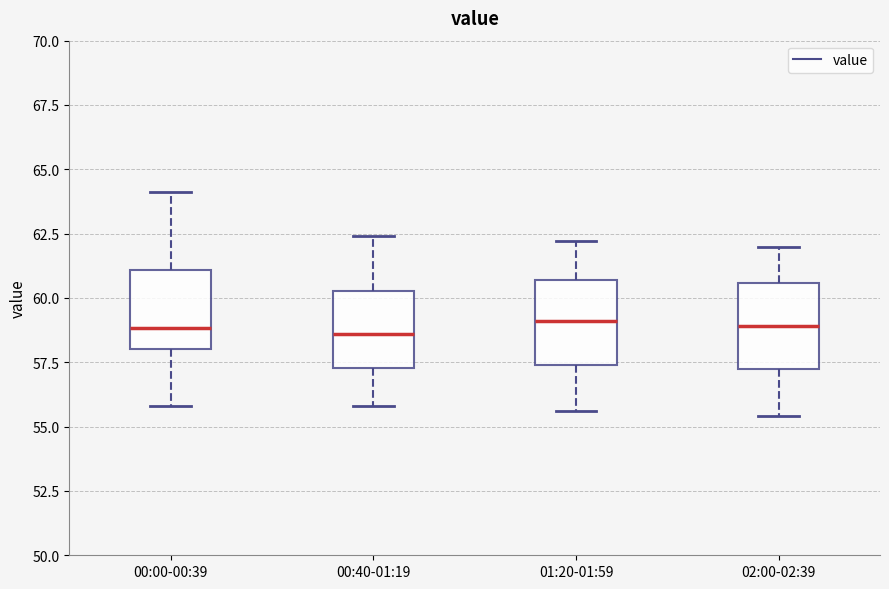

Reading left to right, transcribe this box plot: for each box, give where its median line is, the range the box spans, and where its two whiskers end, as read against the y-axis. The values are not printed on the chart, so give them approximately, as read against the axis.

00:00-00:39: median 59.0, box 58.0 to 61.0, whiskers 56.0 to 64.0
00:40-01:19: median 58.5, box 57.5 to 60.5, whiskers 56.0 to 62.5
01:20-01:59: median 59.0, box 57.5 to 60.5, whiskers 55.5 to 62.0
02:00-02:39: median 59.0, box 57.0 to 60.5, whiskers 55.5 to 62.0